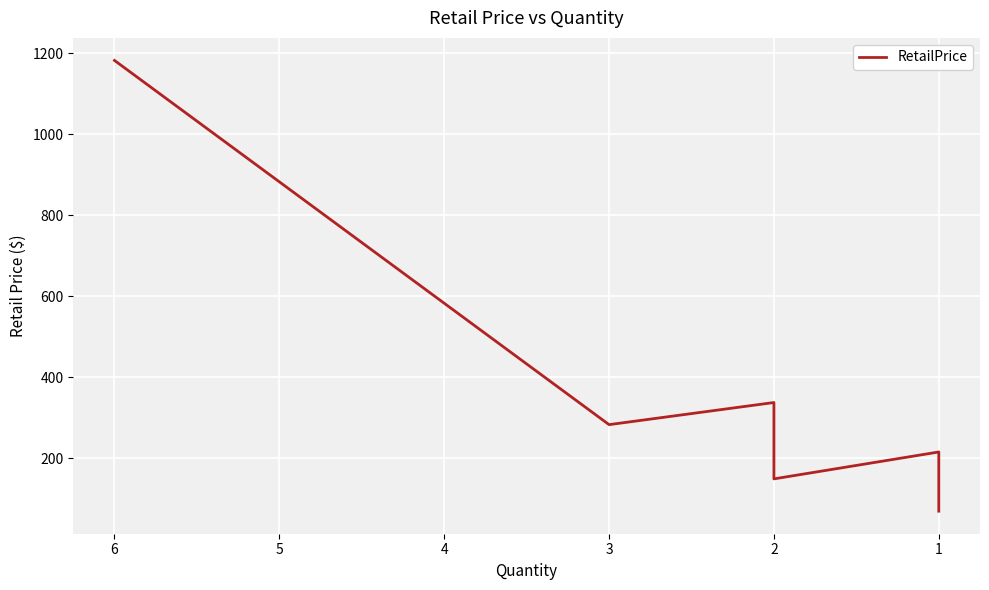

How many interior local valleys (lower than both neighbors) does the data have?

2